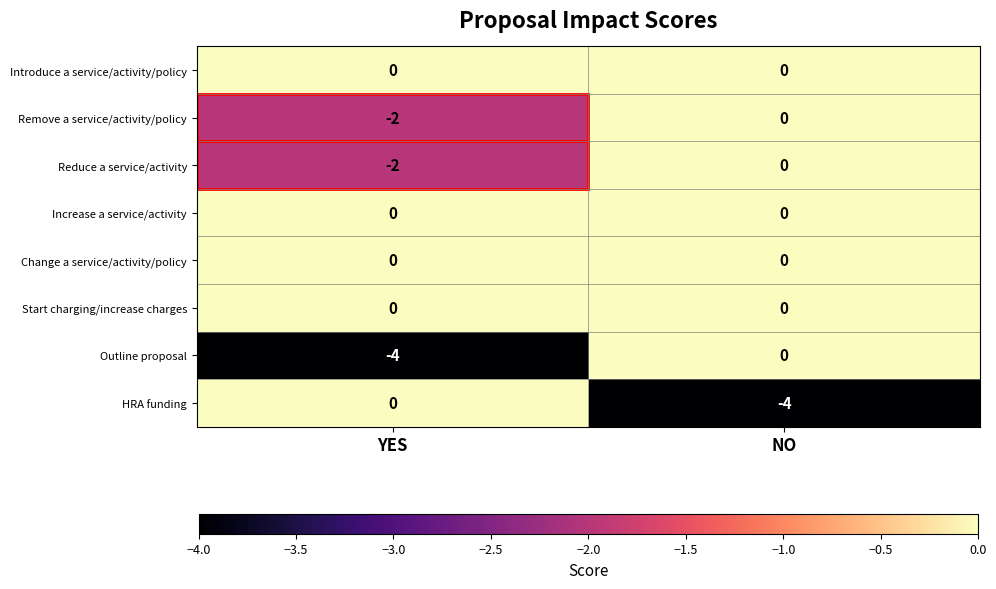

True or false: Reduce a service/activity has a value of 0 at NO.

True